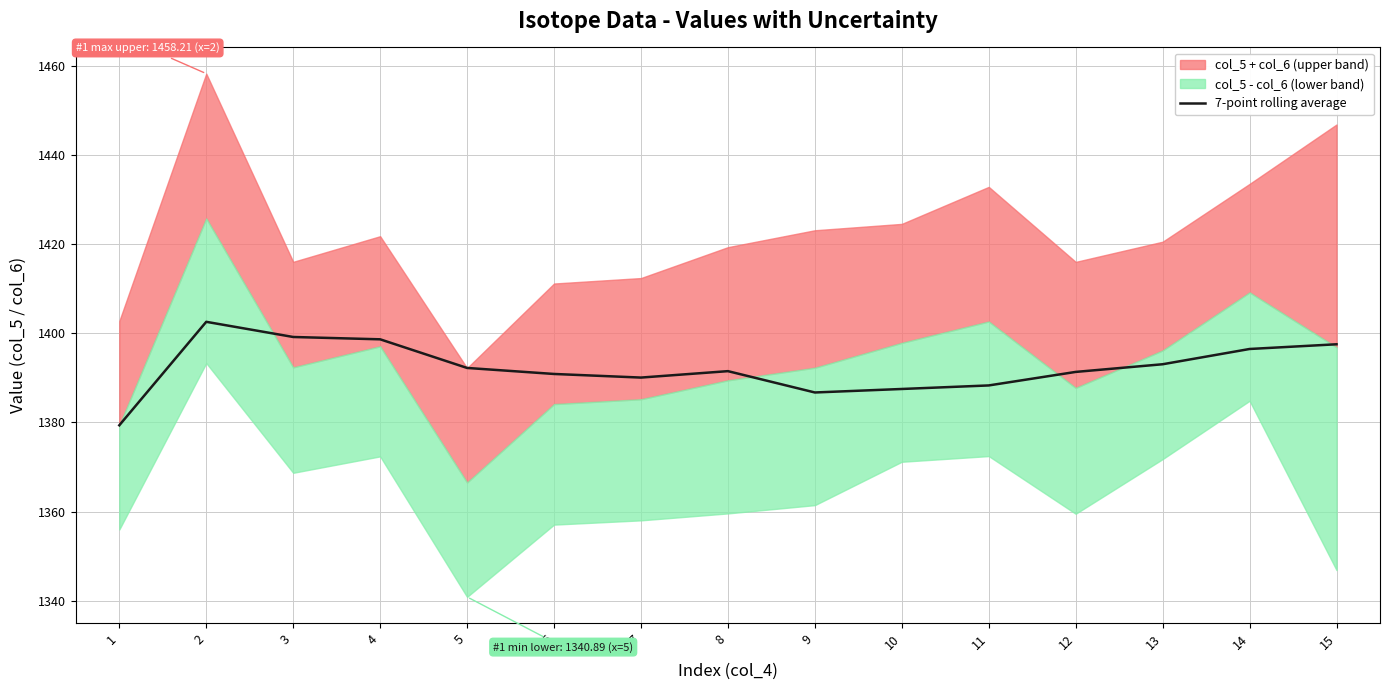

True or false: the data has more than 1 interior local peaks.

True